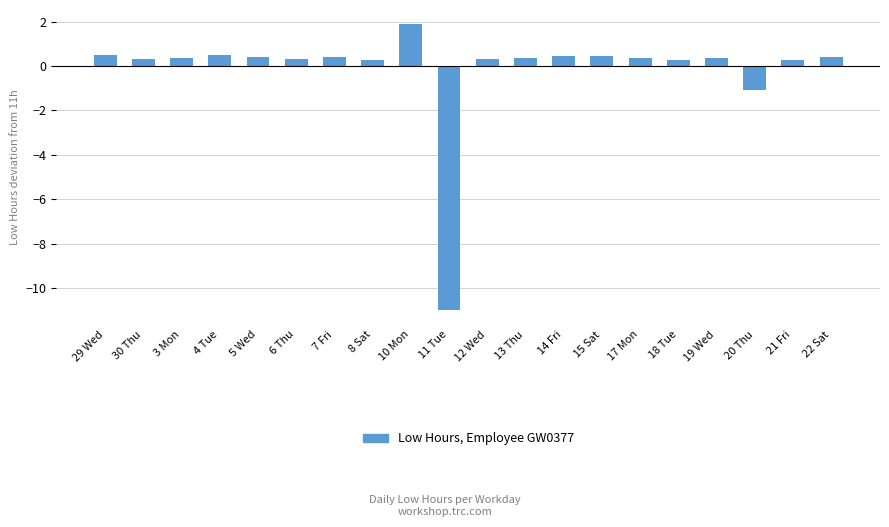

At which label is the value closest to -4?

20 Thu